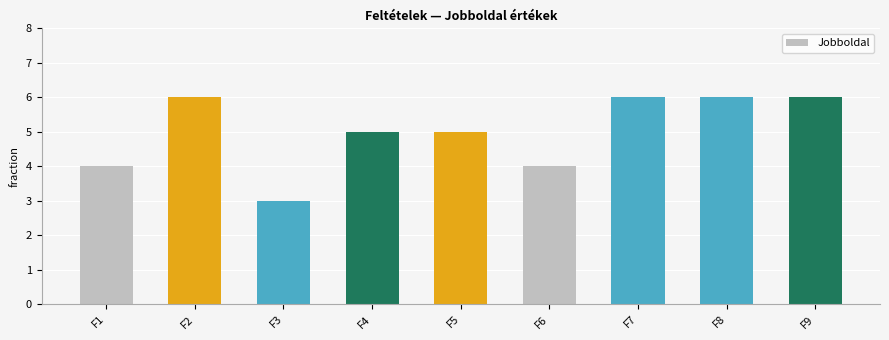

How many series are shown in this chart?

1